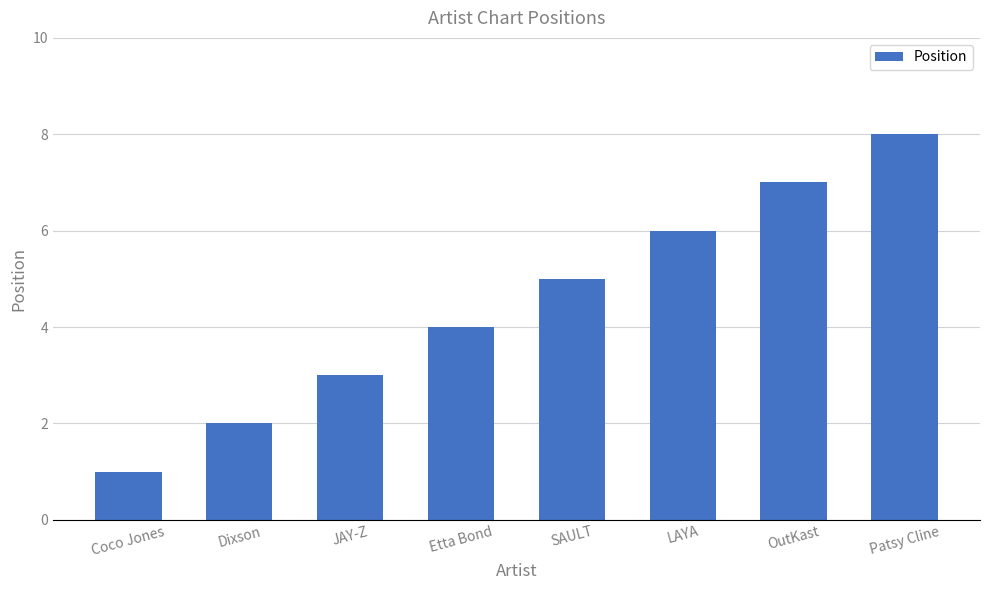

Which category has the lowest value across all series?

Coco Jones